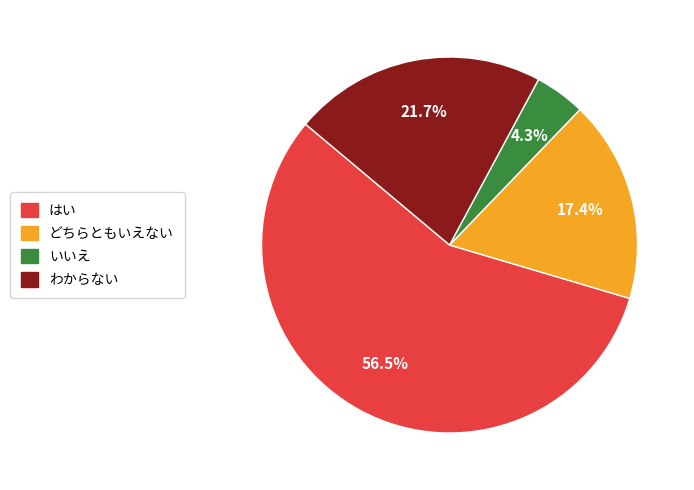

Combined, do いいえ and どちらともいえない account for over 50%?

No